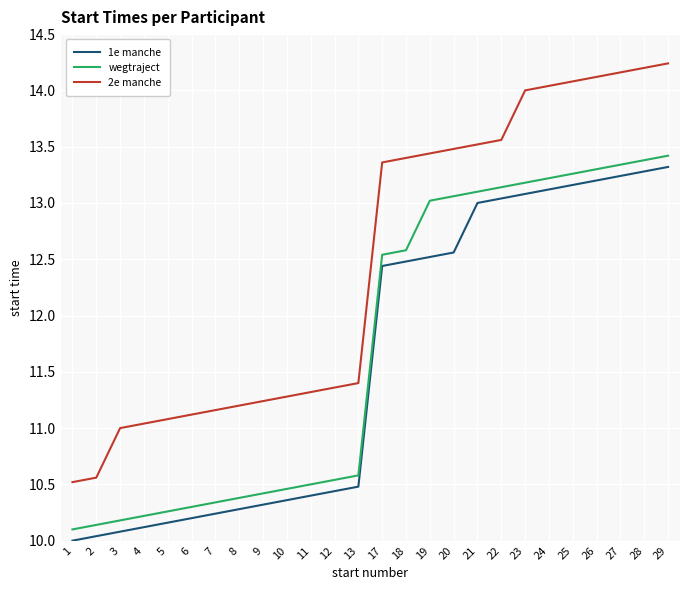

What is the sum of the 2e manche values at 18 and 26?

27.5